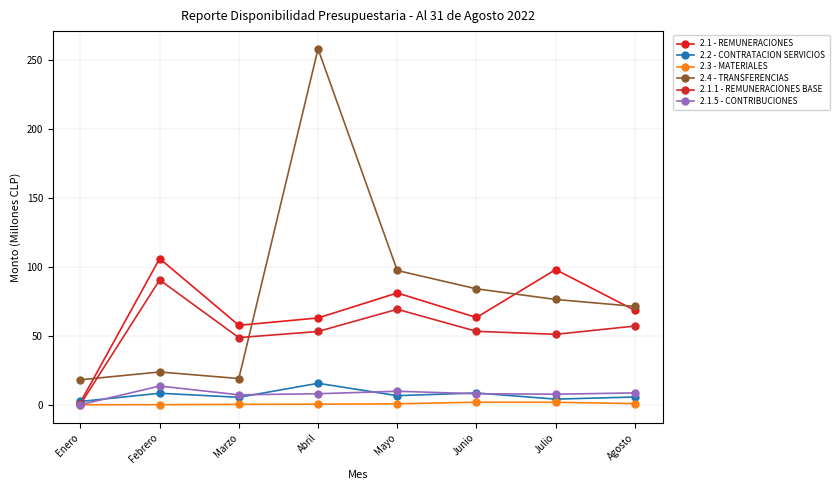

At which label does 2.4 - TRANSFERENCIAS first exceed 76?

Abril